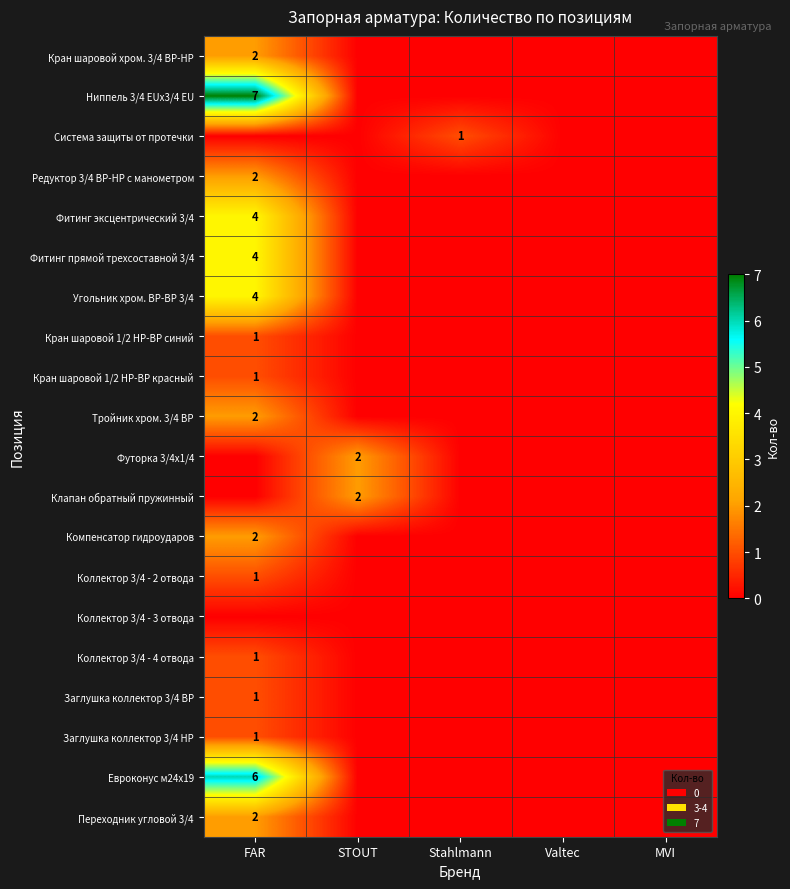

The Кран шаровой хром. 3/4 ВР-НР series shows 3 at FAR. True or false?

False